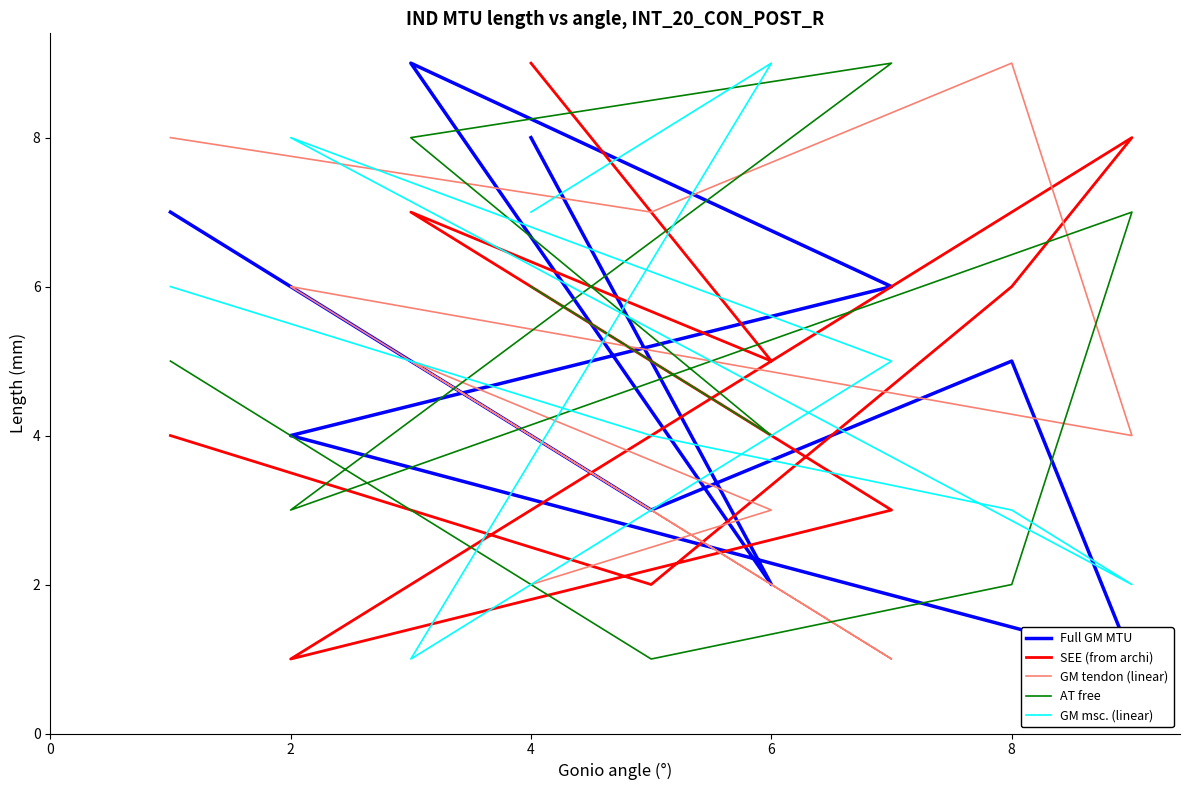

How many values in the Full GM MTU series are below 5?

4